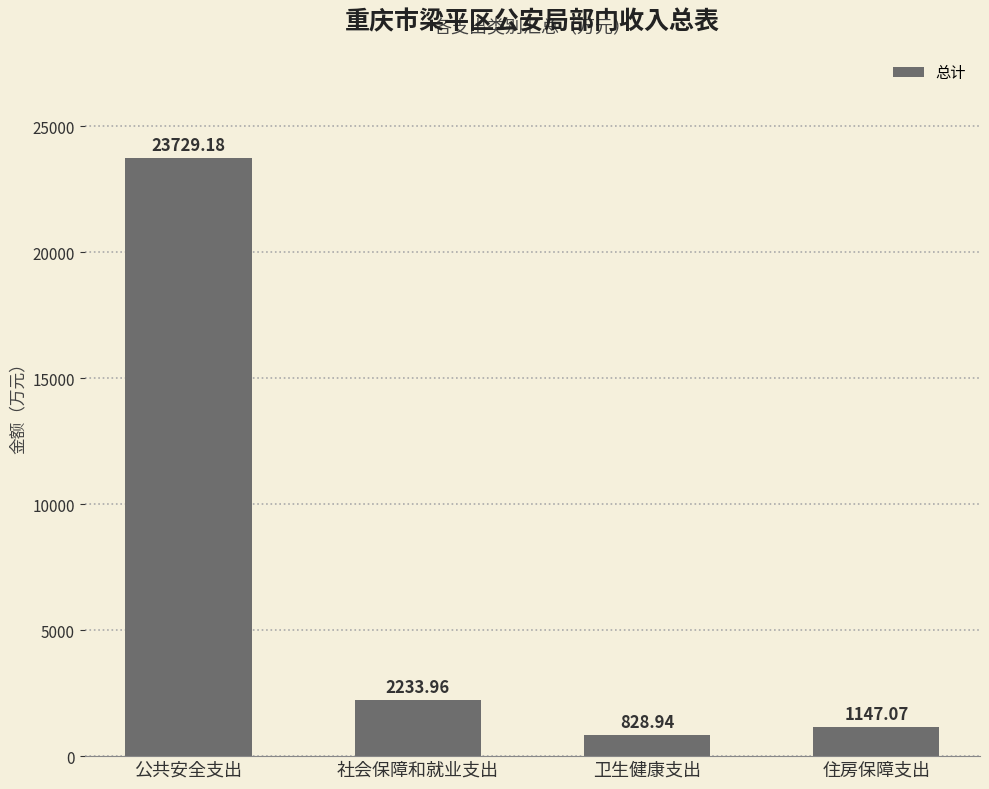

How many data points are less than 2233?

2